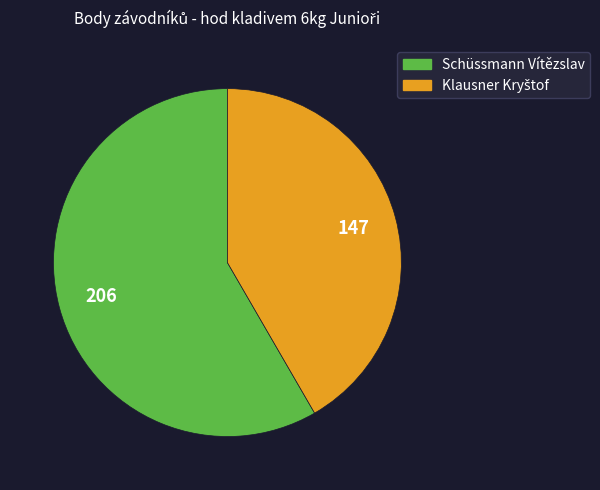

Which category has the biggest portion of the pie?

Schüssmann Vítězslav